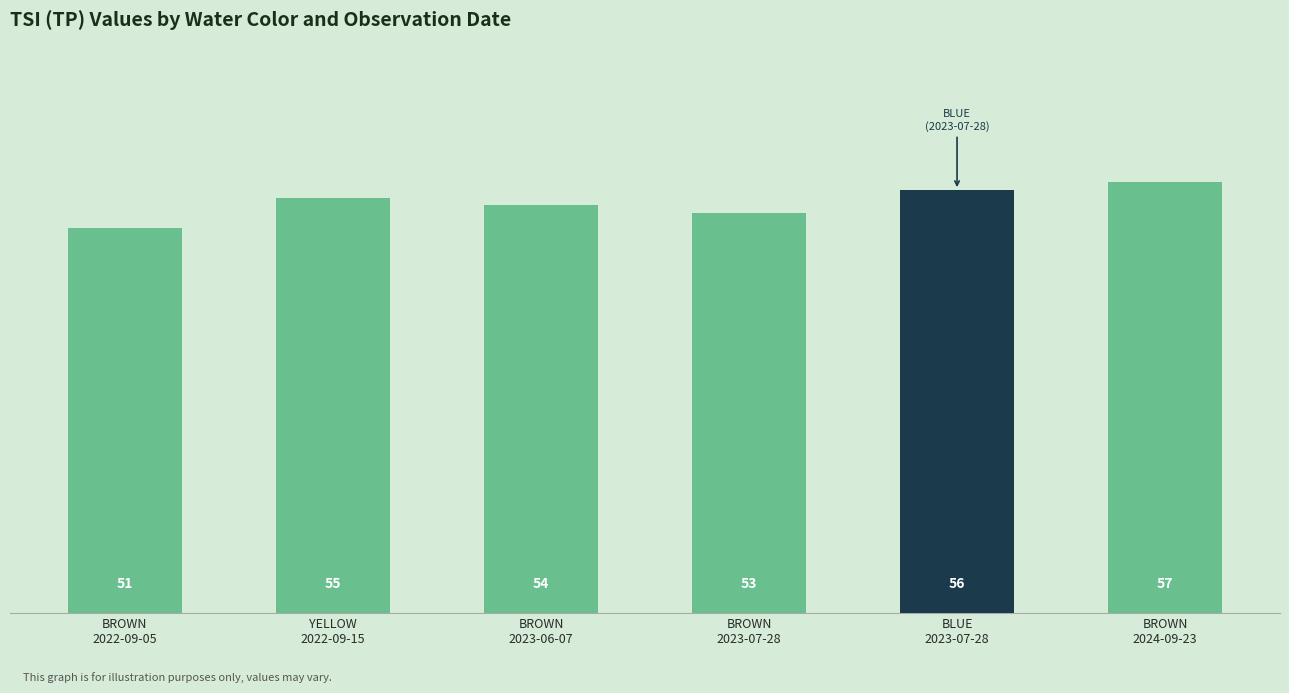

How many data points are less than 55?

3